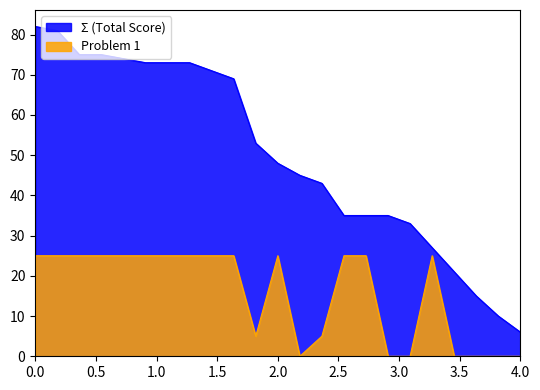

True or false: Problem 1 and Σ (Total Score) intersect in this chart.

False